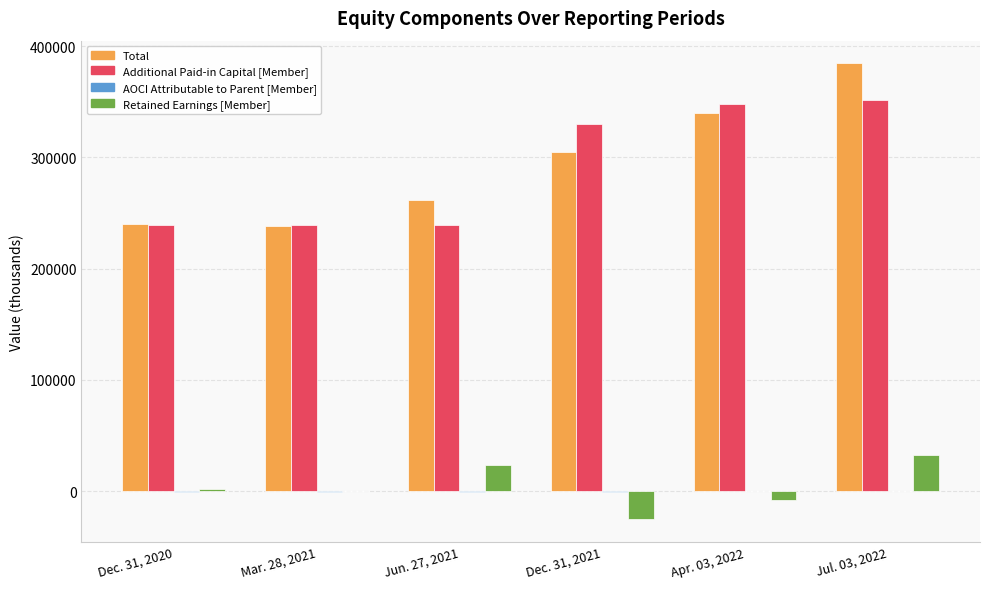

Which category has the highest value in the Total series?

Jul. 03, 2022